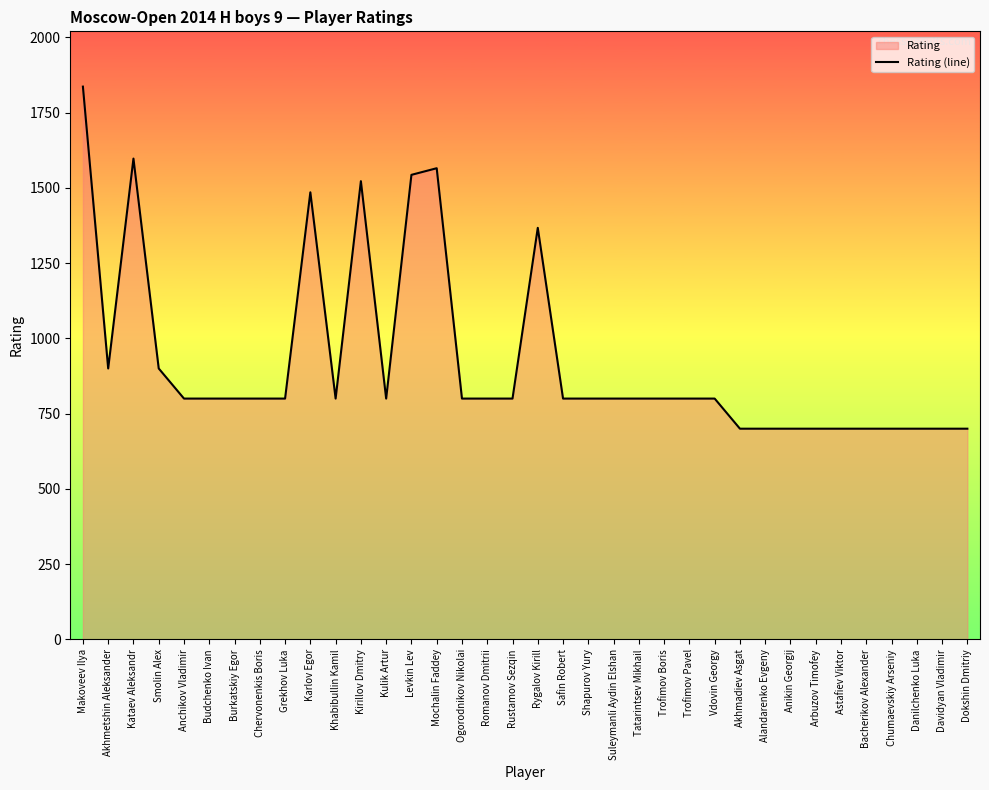

What is the value of the 33rd point from the left?

700